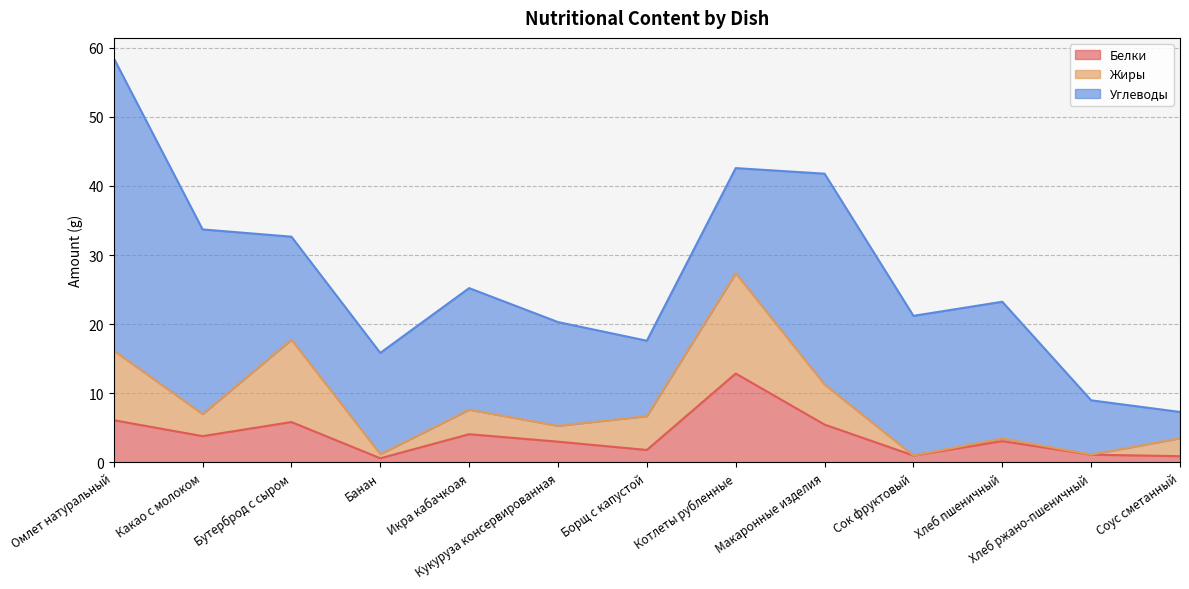

Rank the series by their maximum value, from highest to lowest.

Углеводы, Жиры, Белки